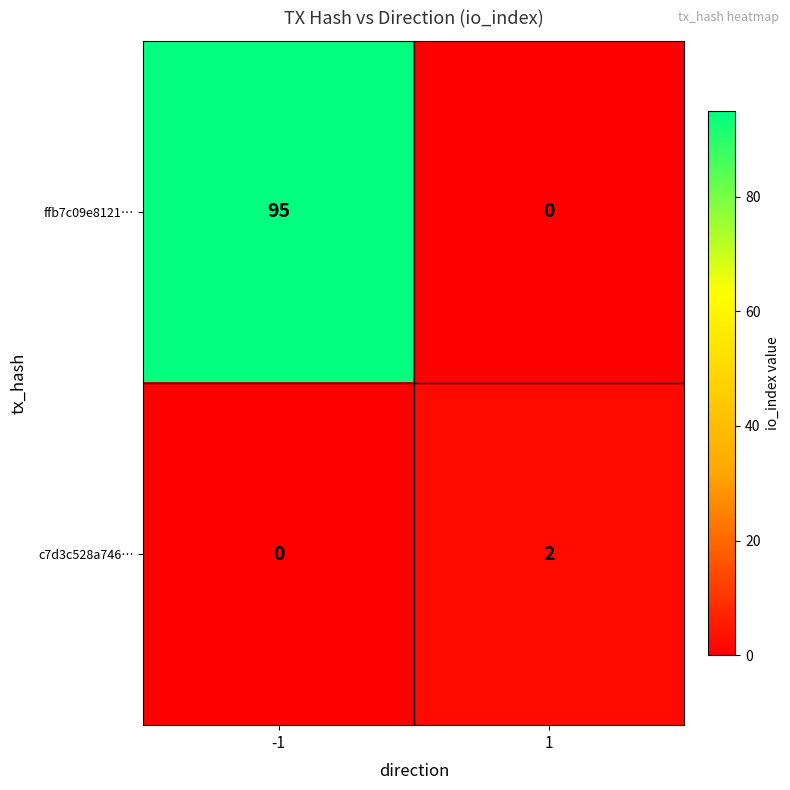

What is the difference between the ffb7c09e8121… values at -1 and 1?

95